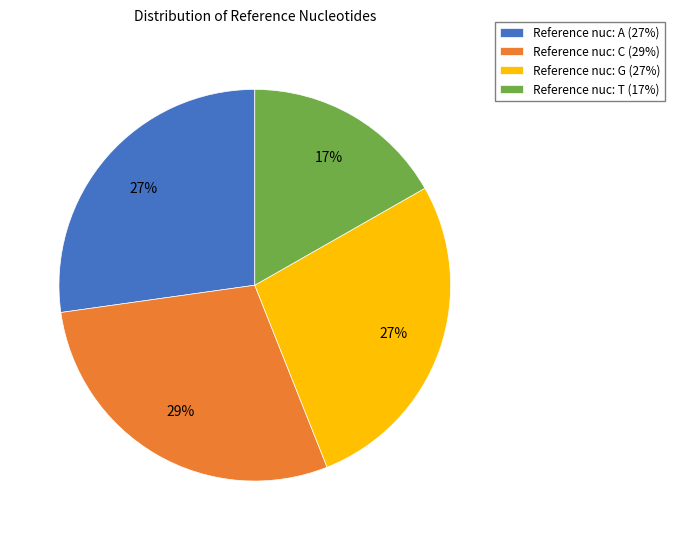

Approximately how many times larger is the value at Reference nuc: G (27%) compared to Reference nuc: A (27%)?

1.0